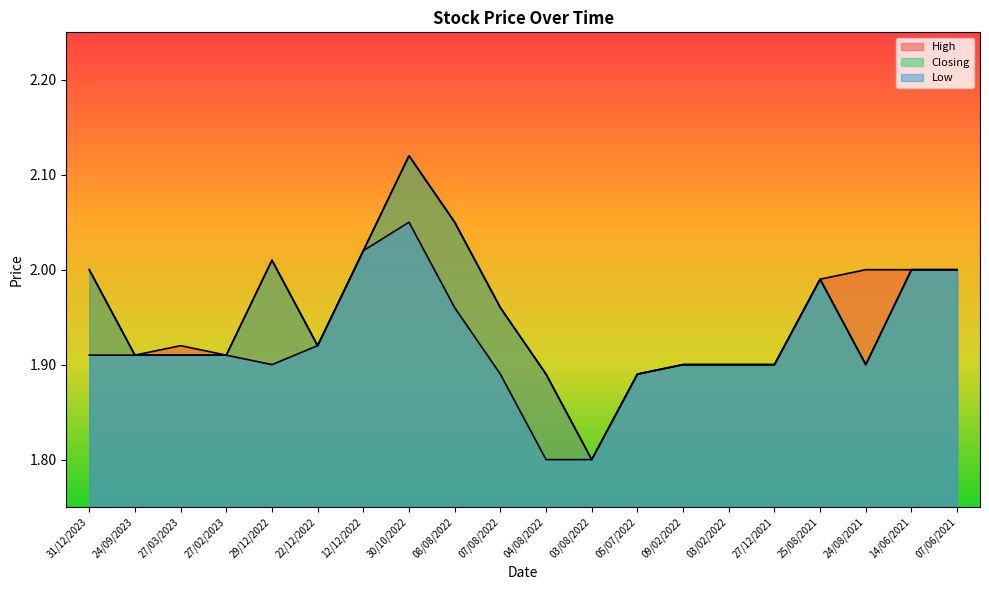

The value of High at 27/02/2023 is 2.9. True or false?

False